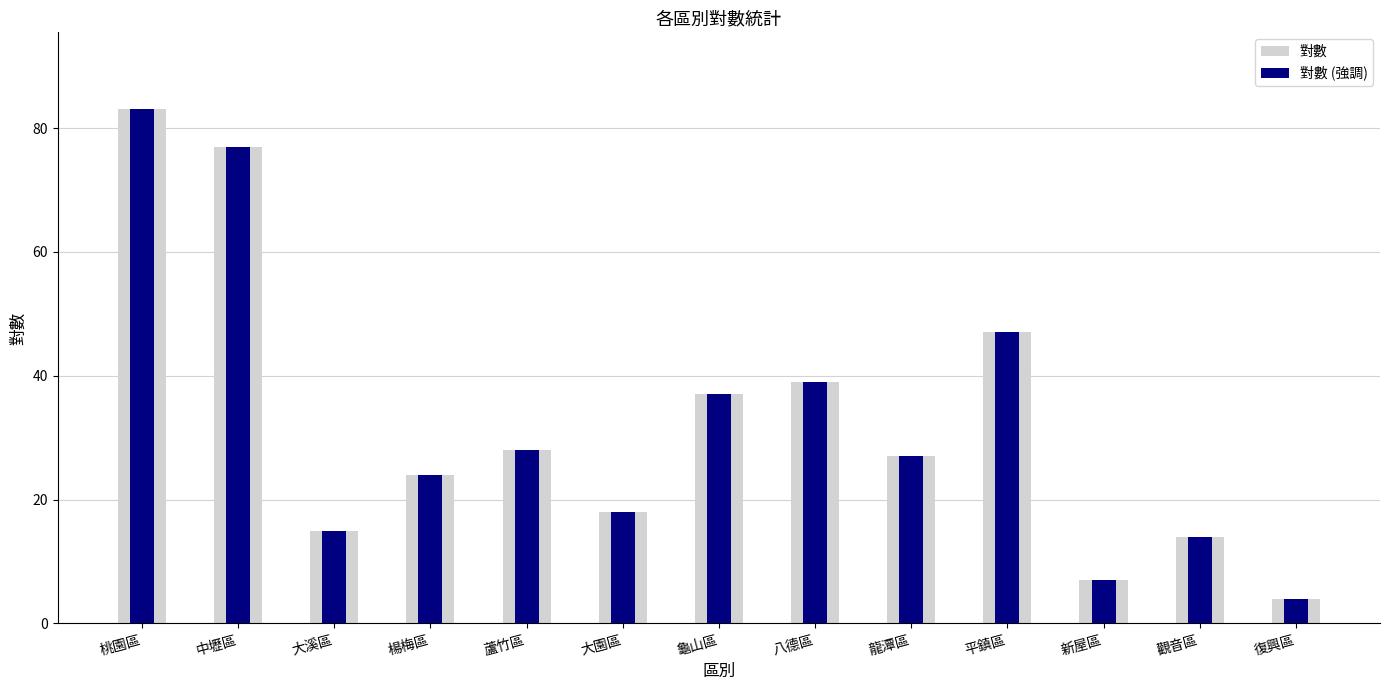

Rank the series at 蘆竹區 from highest to lowest value.

對數, 對數 (強調)